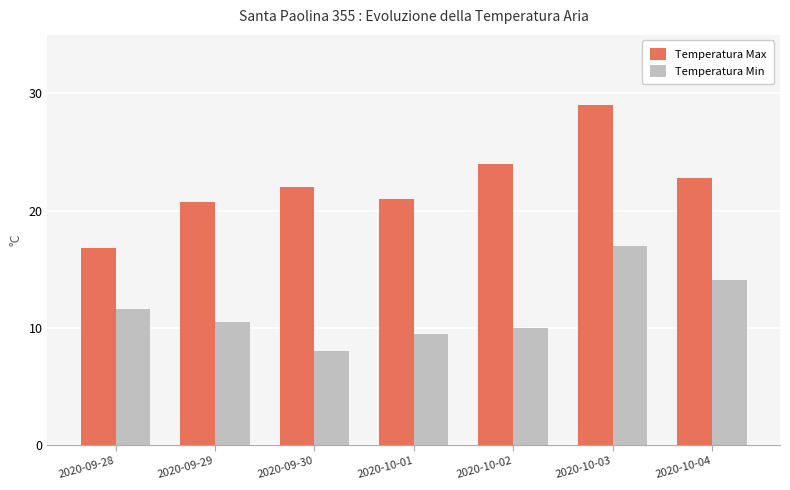

What is the greatest value displayed?

29.0